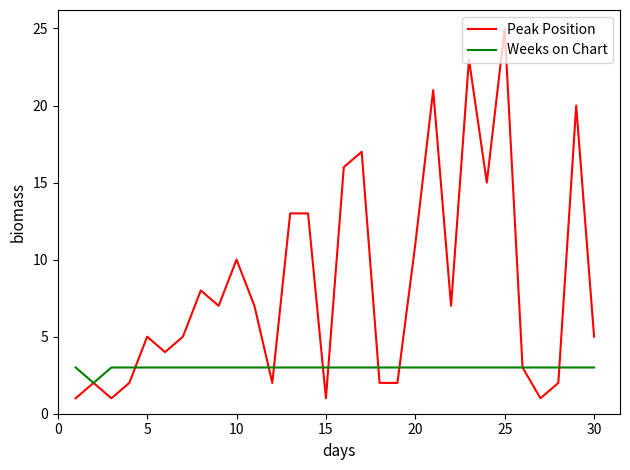

Rank the series by their maximum value, from highest to lowest.

Peak Position, Weeks on Chart